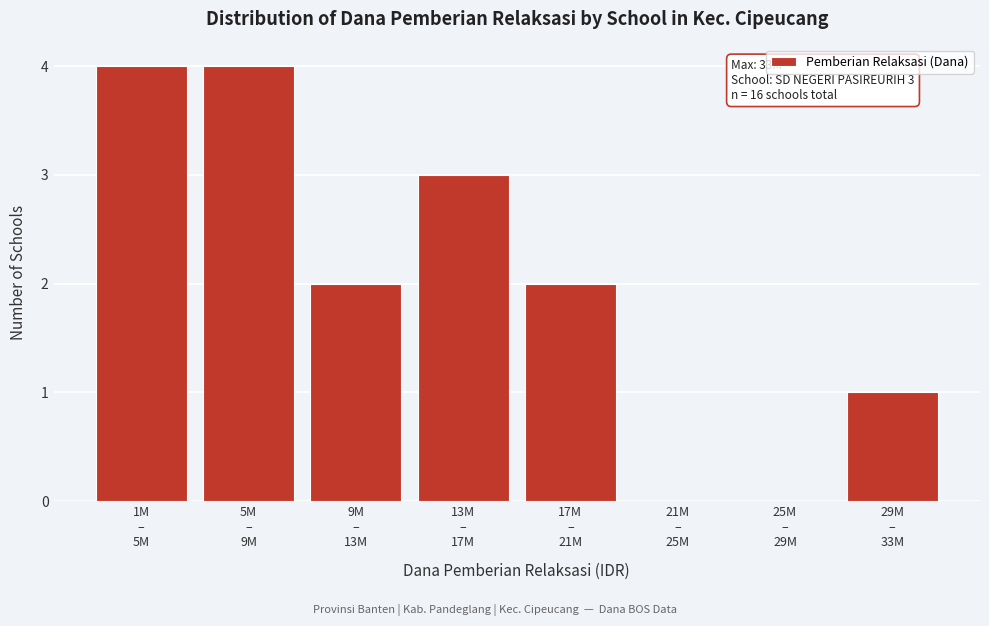

What is the maximum value shown in the chart?

4